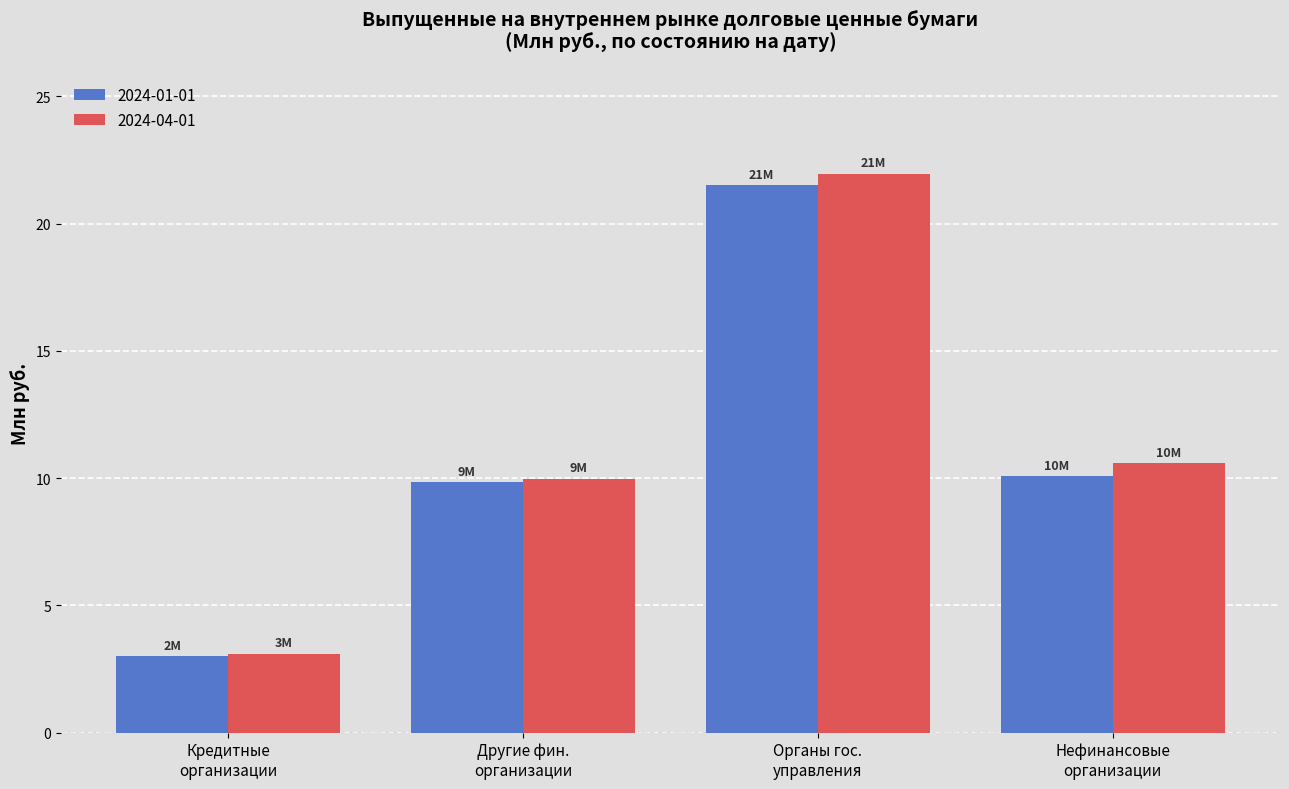

What are all the series names shown in the legend?

2024-01-01, 2024-04-01